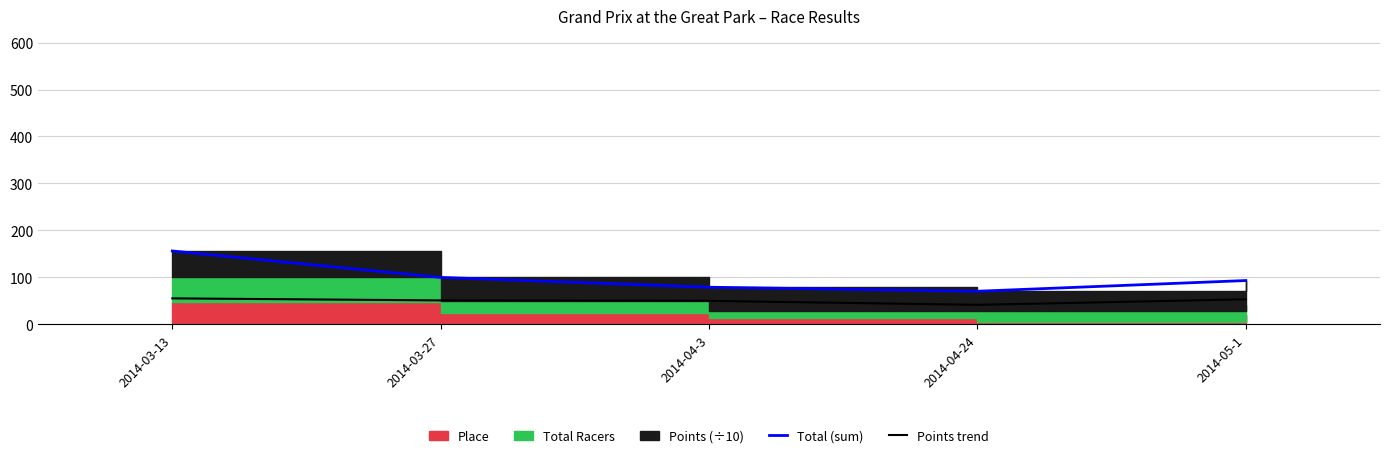

What is the label of the 3rd point from the right?

2014-04-3